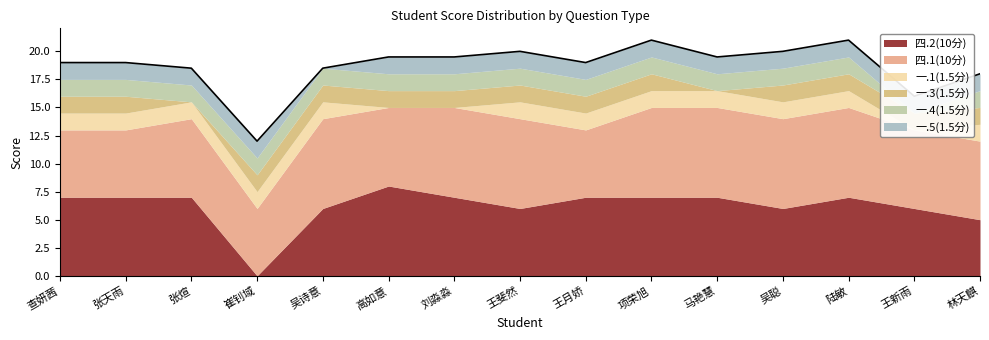

How many data points in 一.3(1.5分) are less than 1?

2